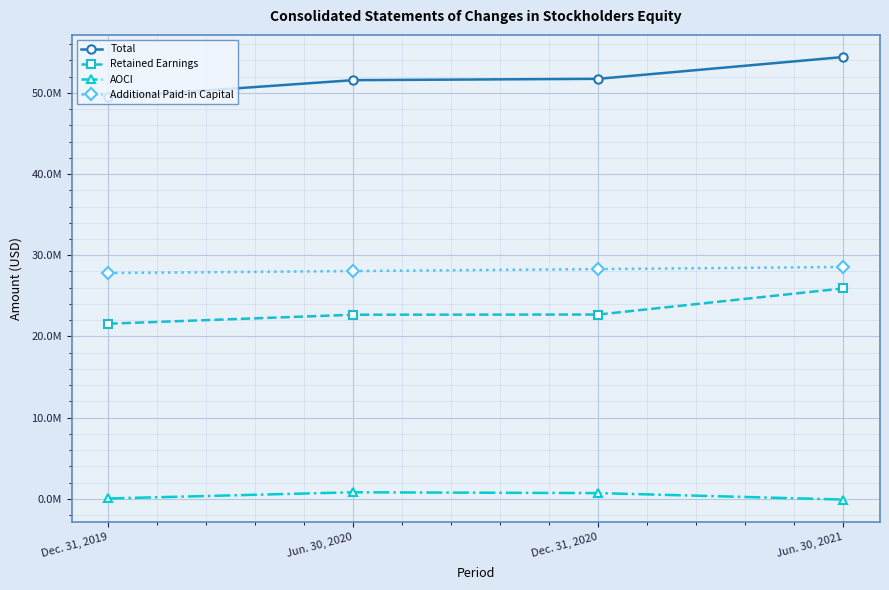

What is the sum of all AOCI values?

1467108